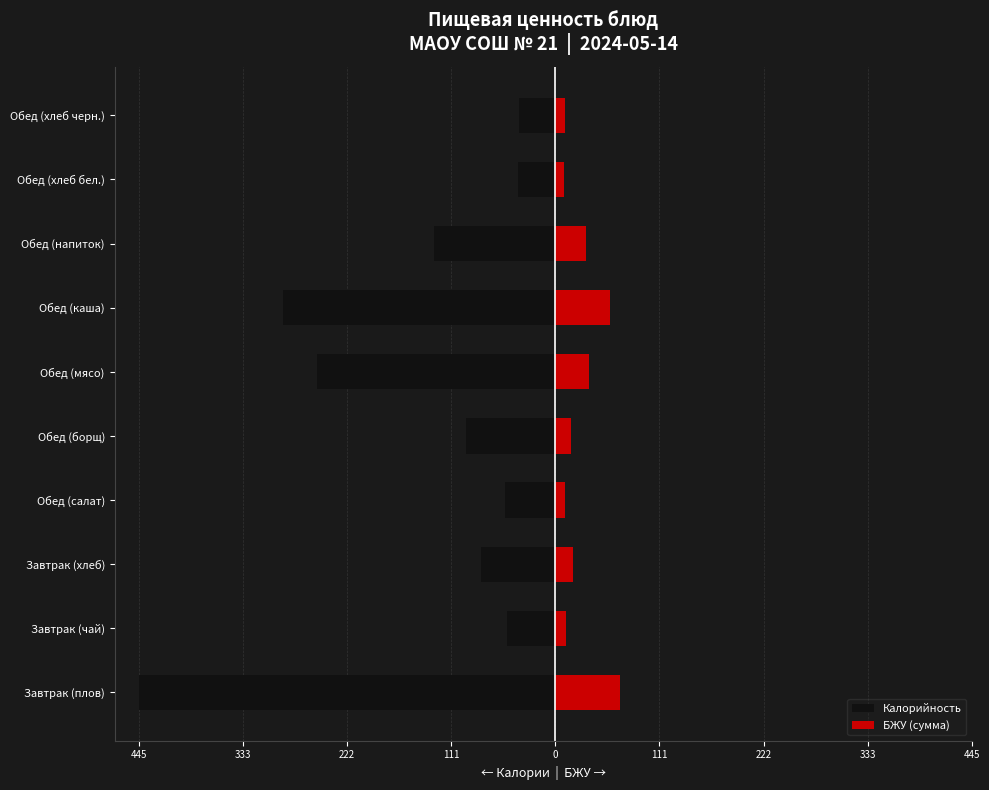

Between Завтрак (чай) and Завтрак (хлеб), which series saw the biggest shift?

Калорийность